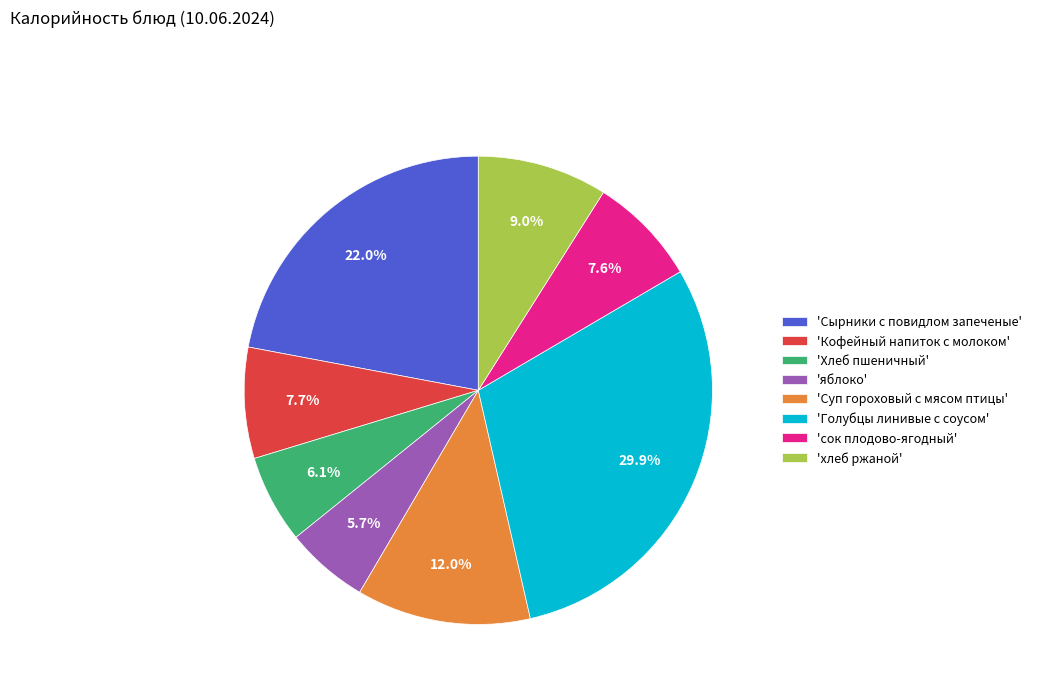

Does 'хлеб ржаной' represent more than half of the total?

No